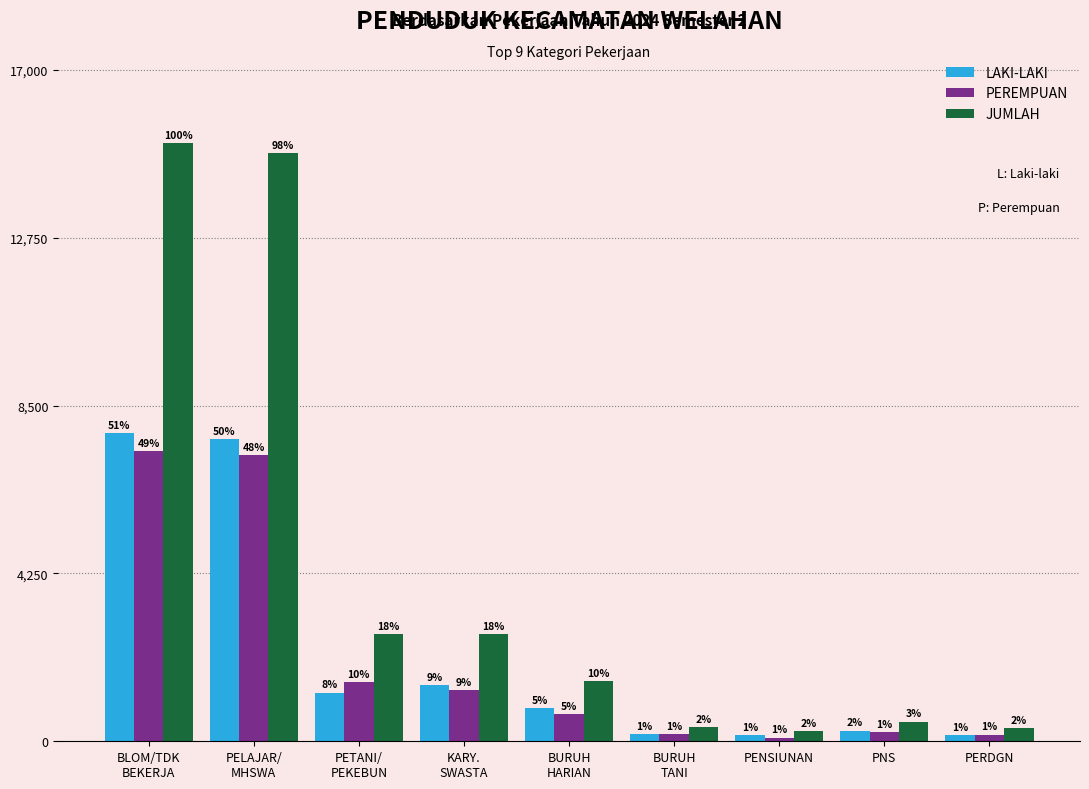

What are all the series names shown in the legend?

LAKI-LAKI, PEREMPUAN, JUMLAH